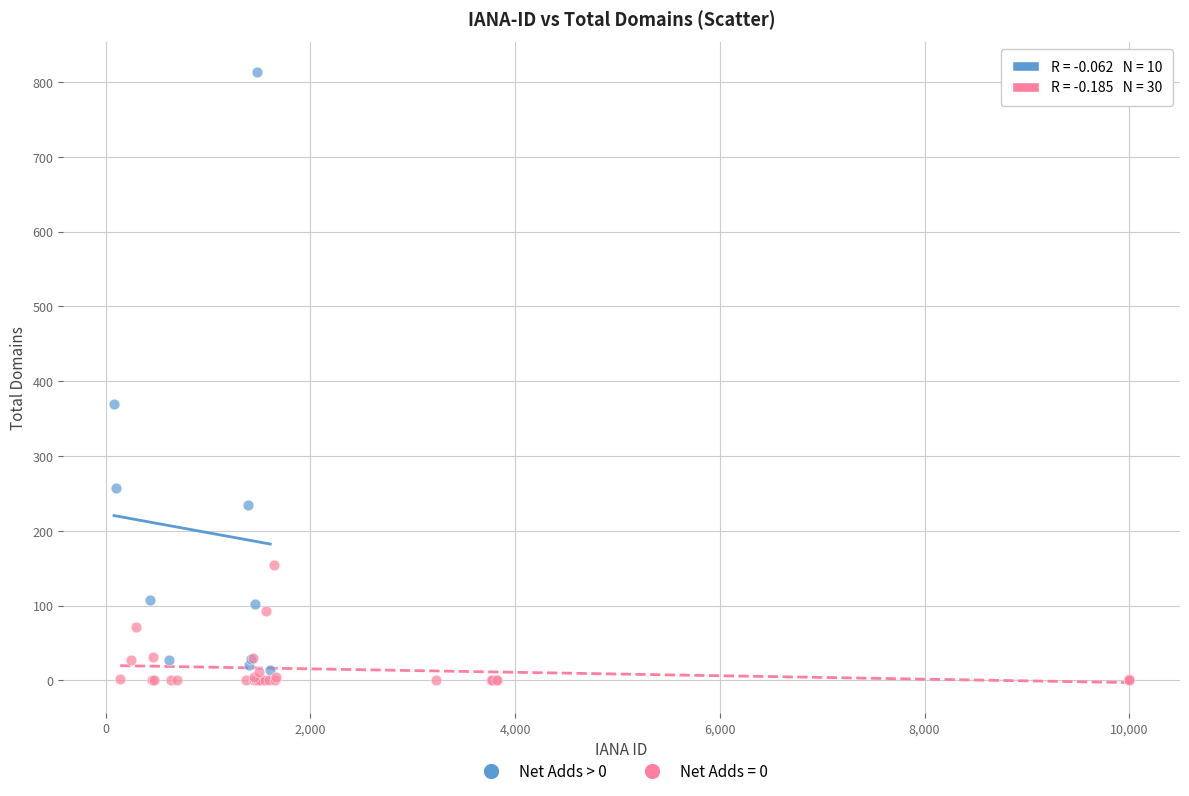

Which series has the largest Y range (max minus min)?

Net Adds > 0